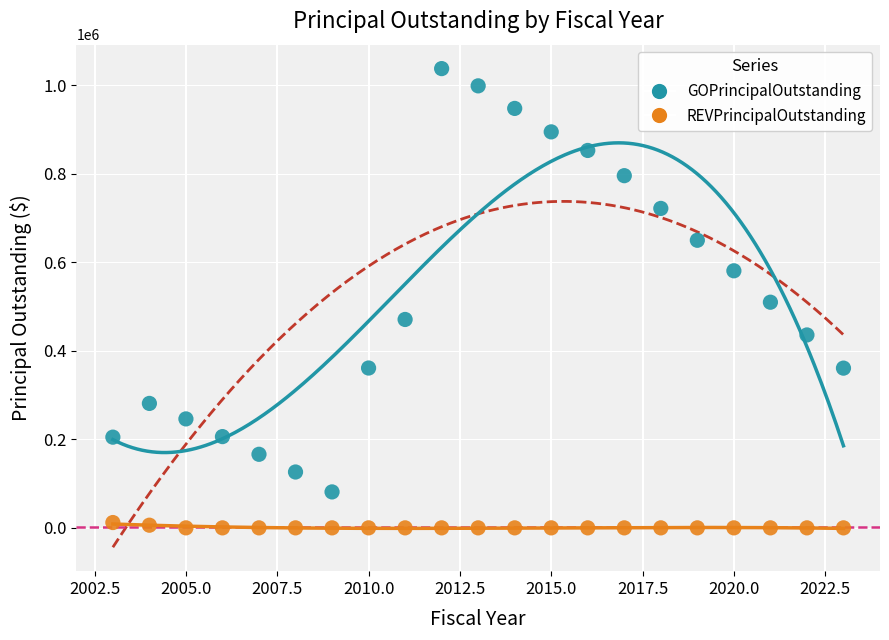

Across all data points, what is the range of Y values (max minus min)?

1038000